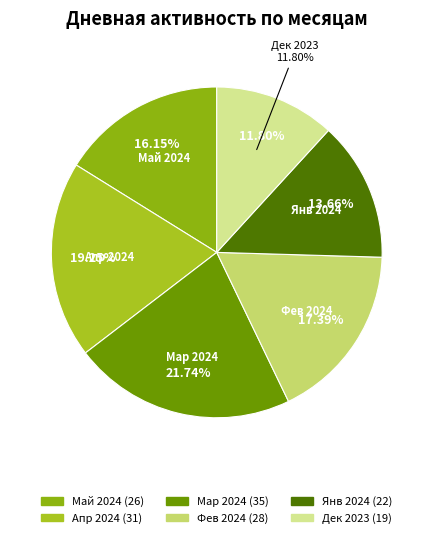

Does any single category account for the majority?

No